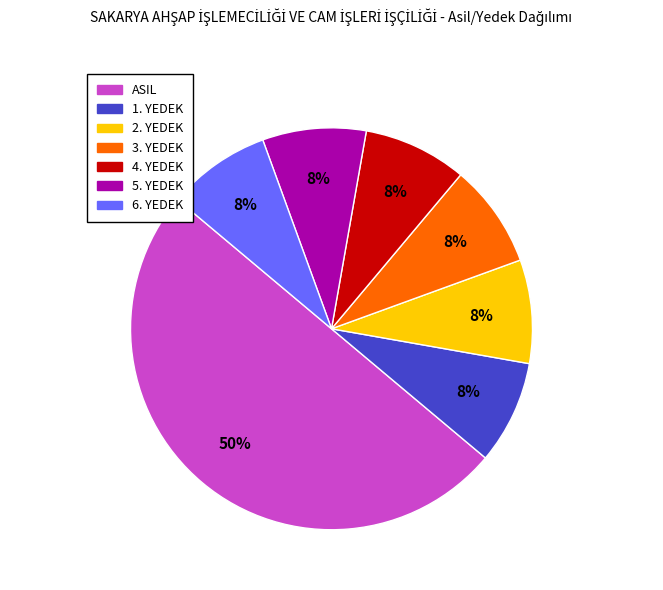

Is 3. YEDEK the majority of the pie?

No